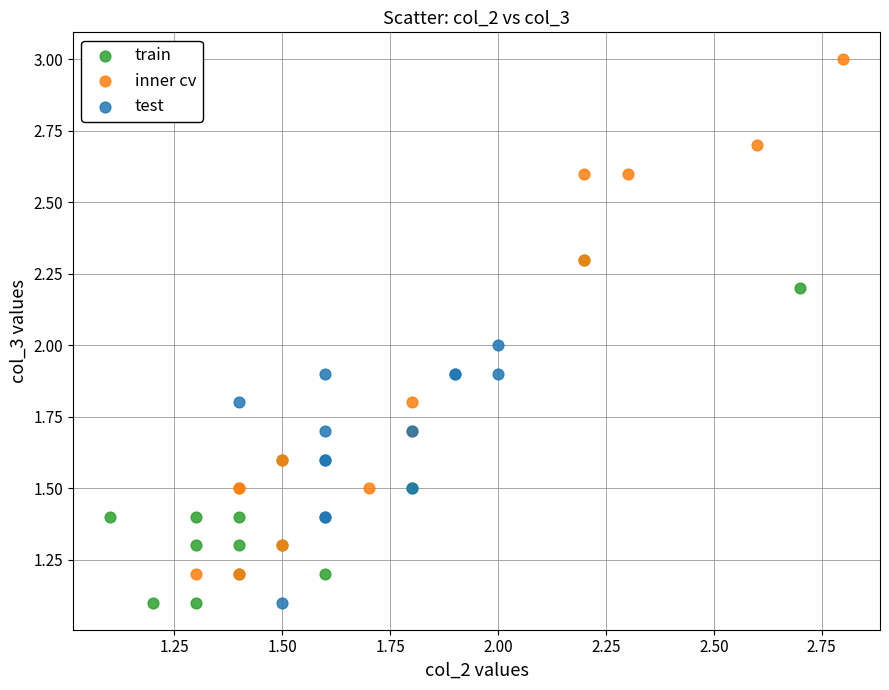

Which series contains the highest Y value?

inner cv